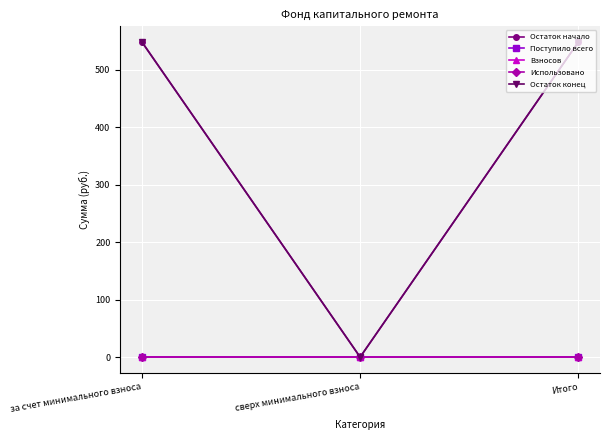

The value of Использовано at за счет минимального взноса is 0.0. True or false?

True